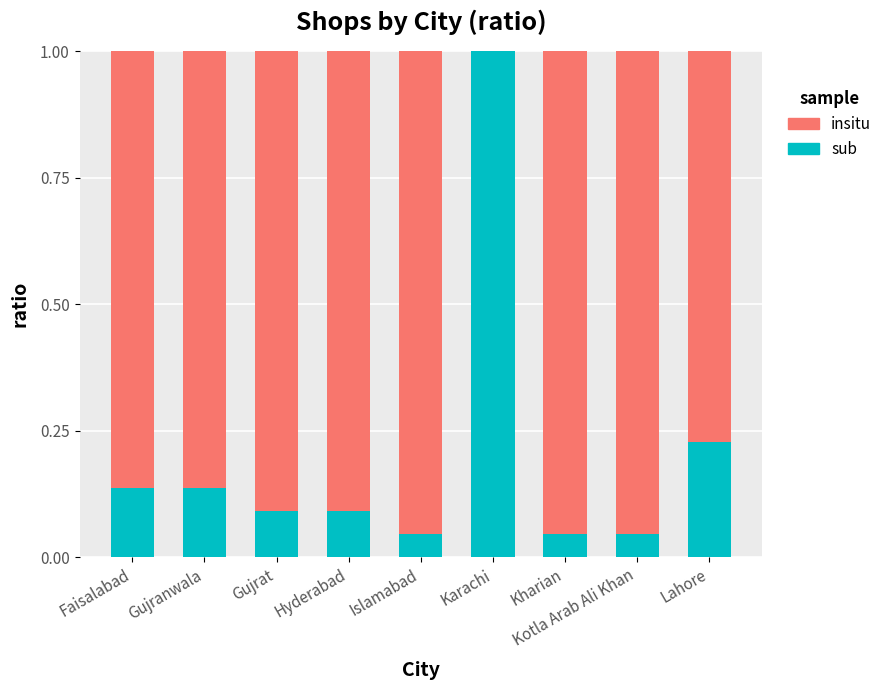

What is the sum of all sub values?

1.8